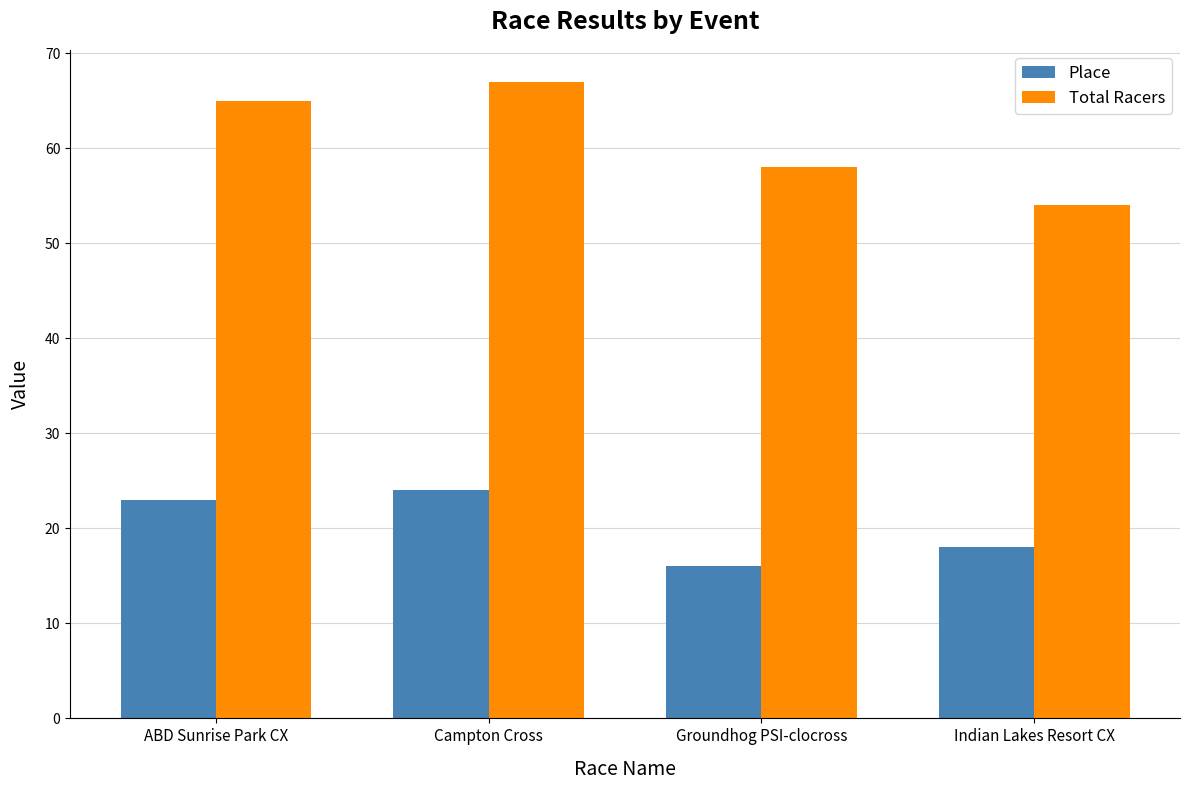

The Place series shows 16 at Groundhog PSI-clocross. True or false?

True